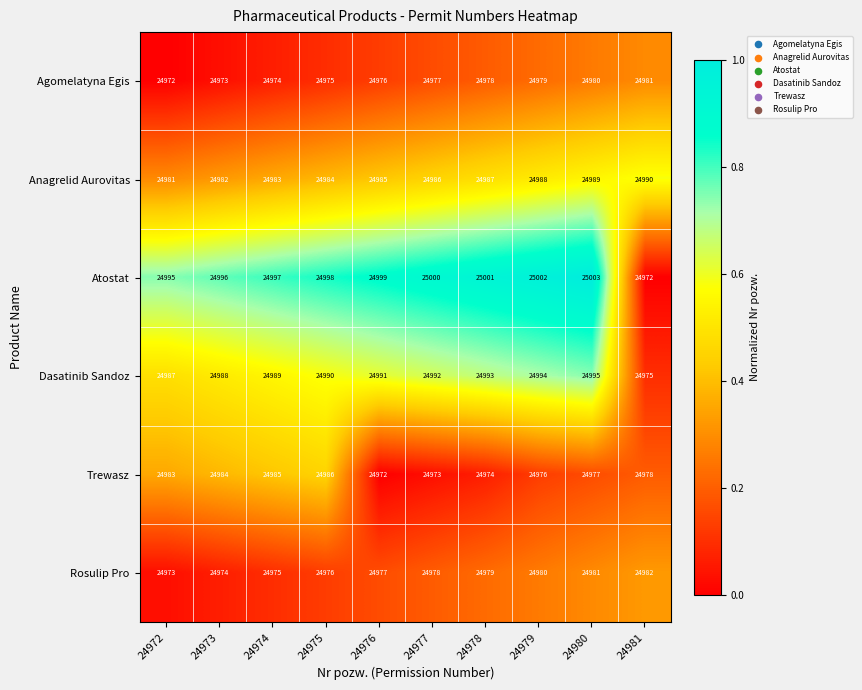

Count the number of categories in the chart.

10